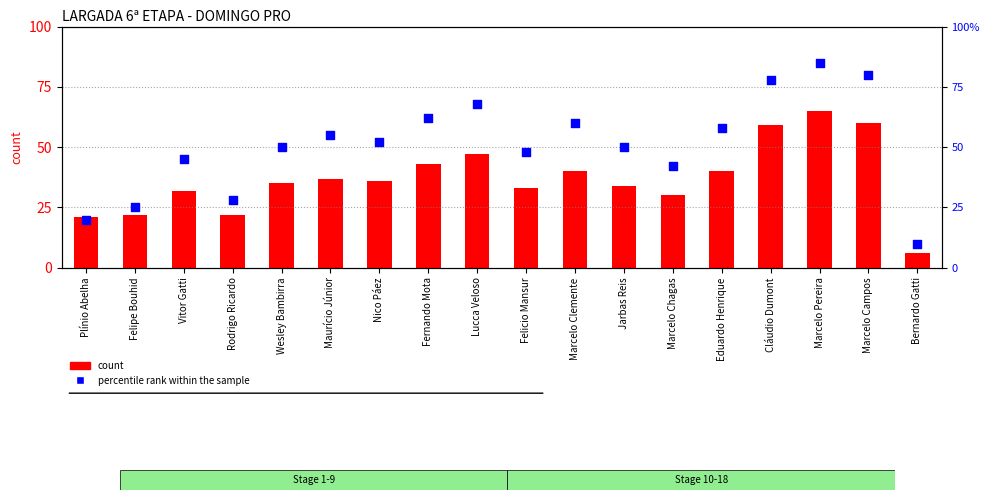

Which series contains the lowest Y value?

count